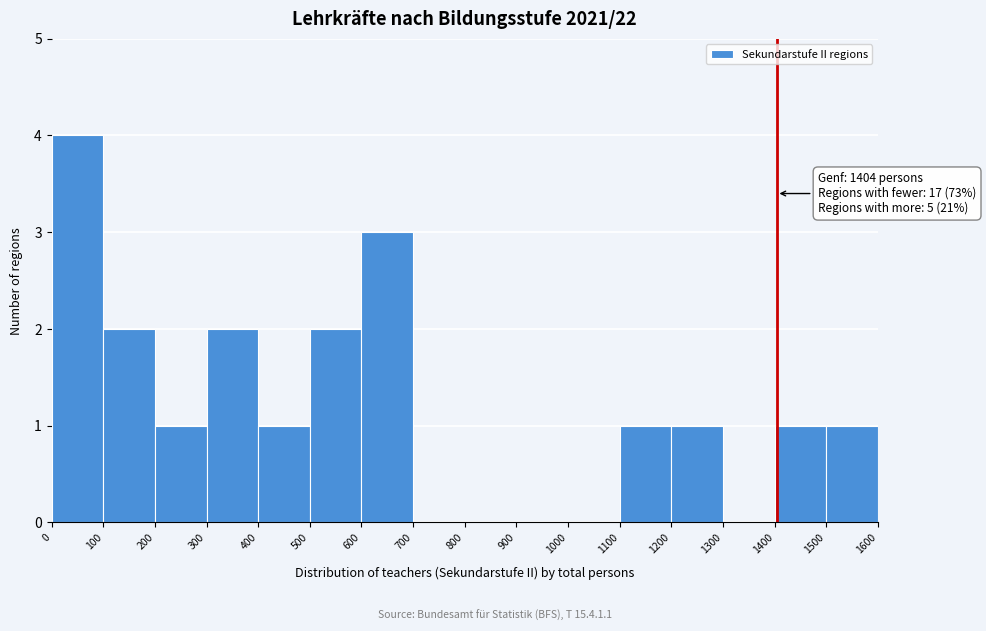

Which range on the x-axis has the tallest bar?

0 to 100